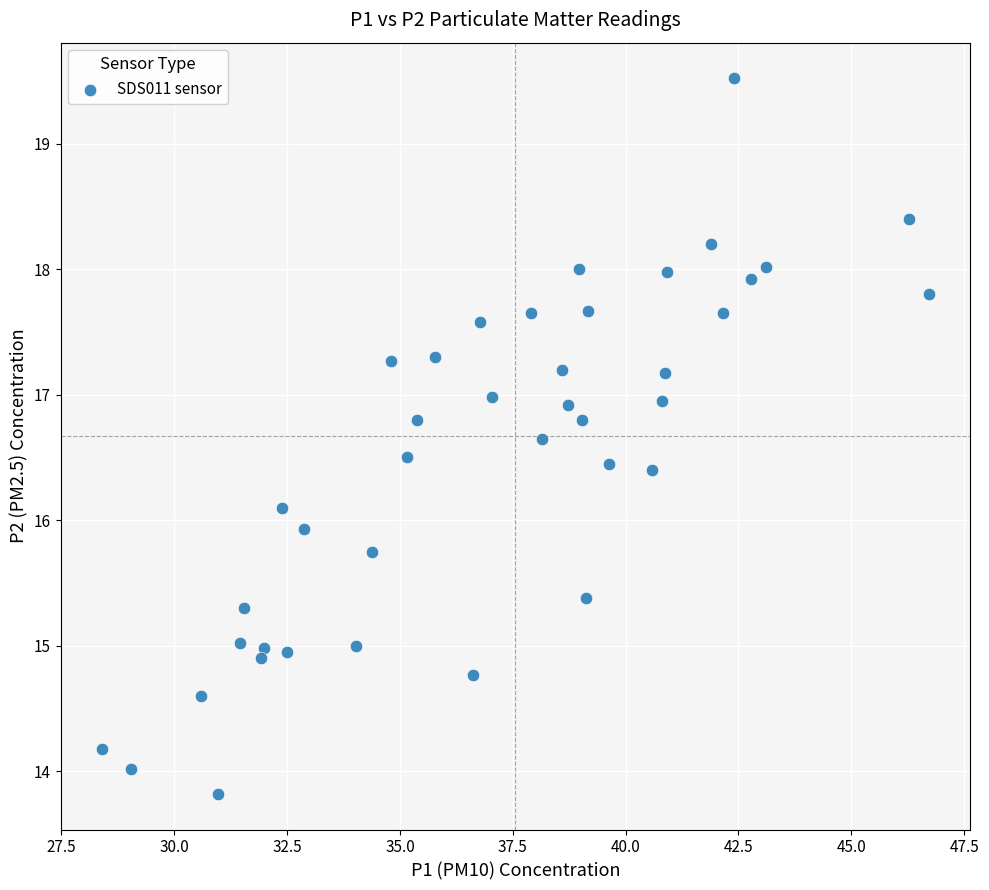

What is the range of X values (max minus min)?

18.3